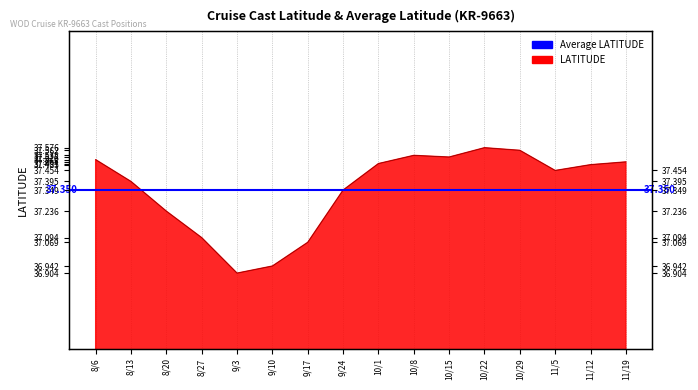

What is the minimum value shown in the chart?

36.9